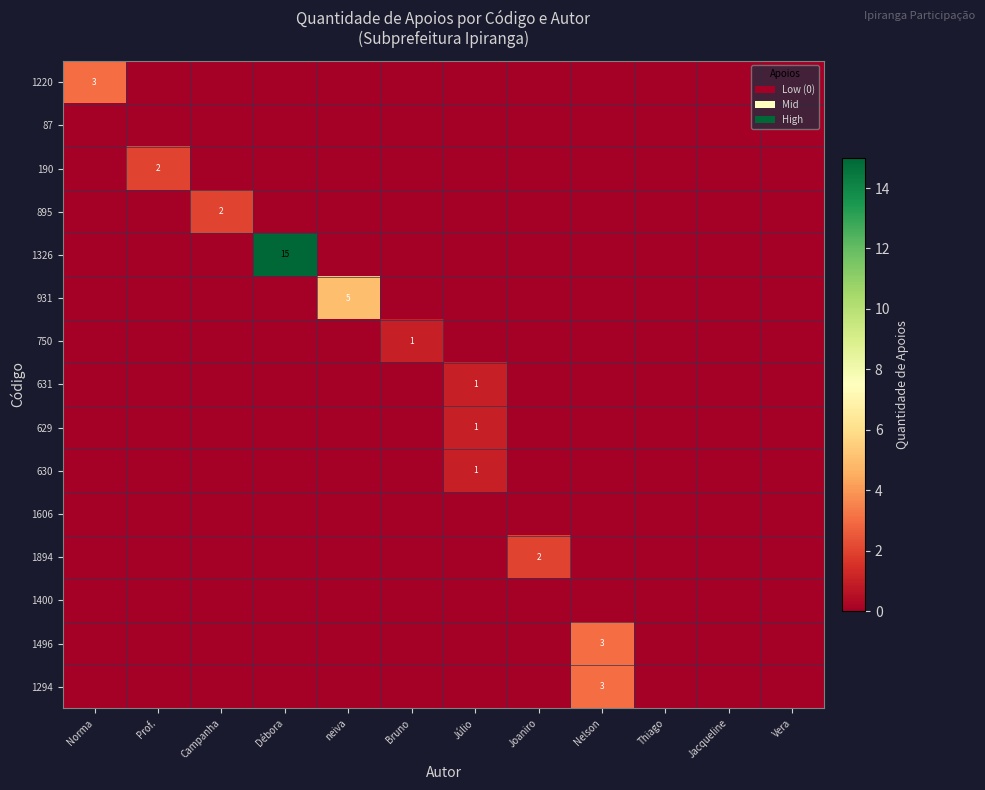

What is the difference between the highest and lowest values at Campanha?

2